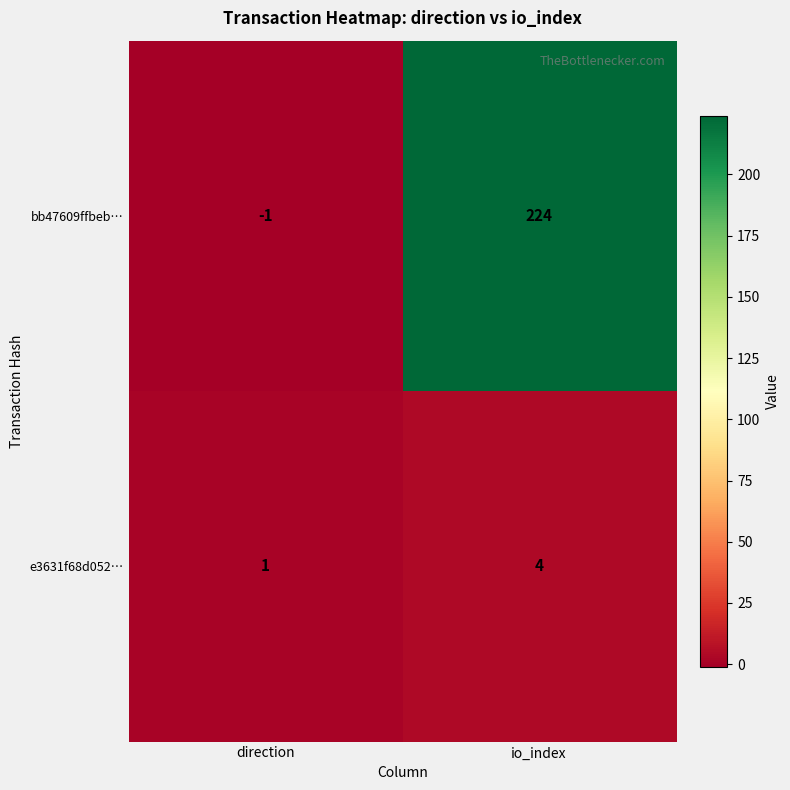

What is the maximum value shown in the chart?

224